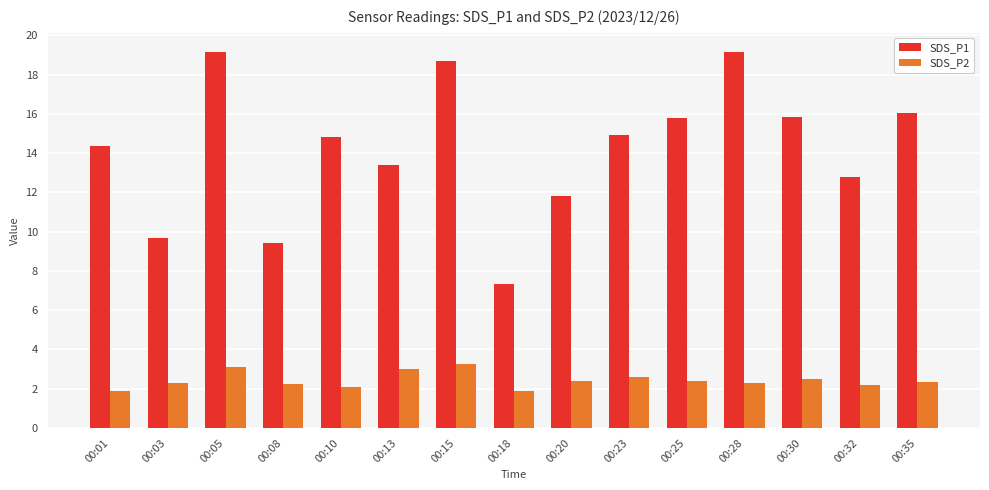

What is the maximum value for SDS_P2?

3.3